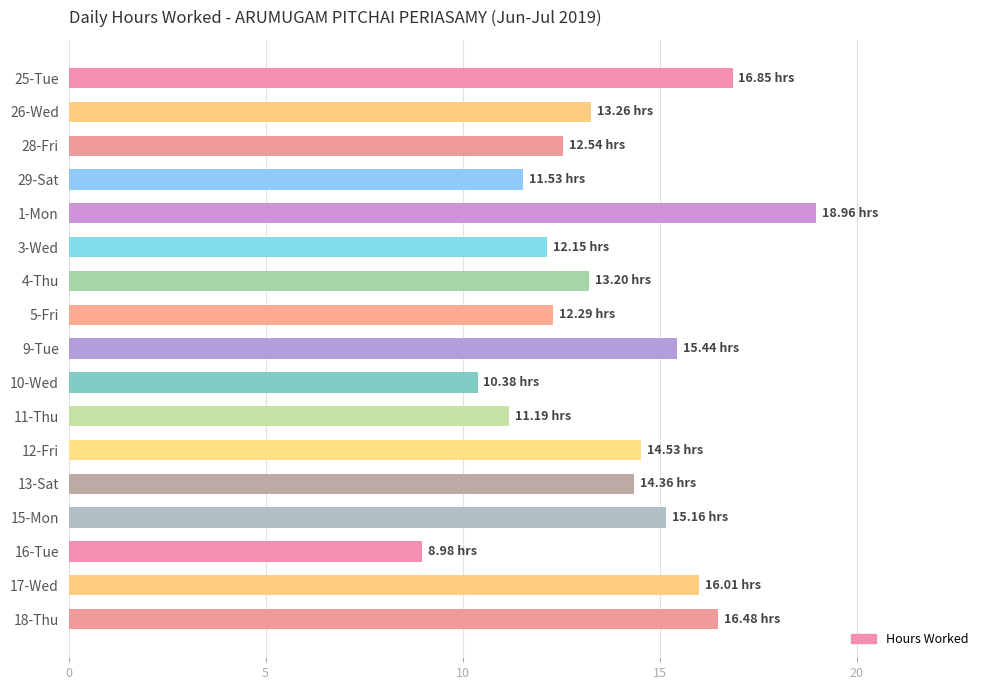

What is the difference between the second highest and minimum values?

7.9